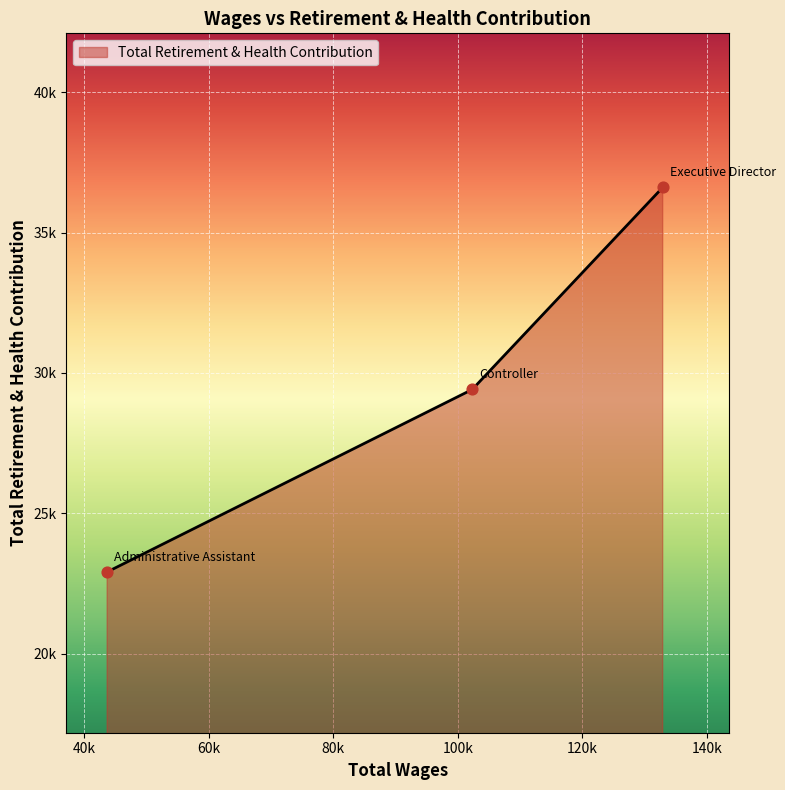

Is this an area chart (filled region under the line)?

Yes